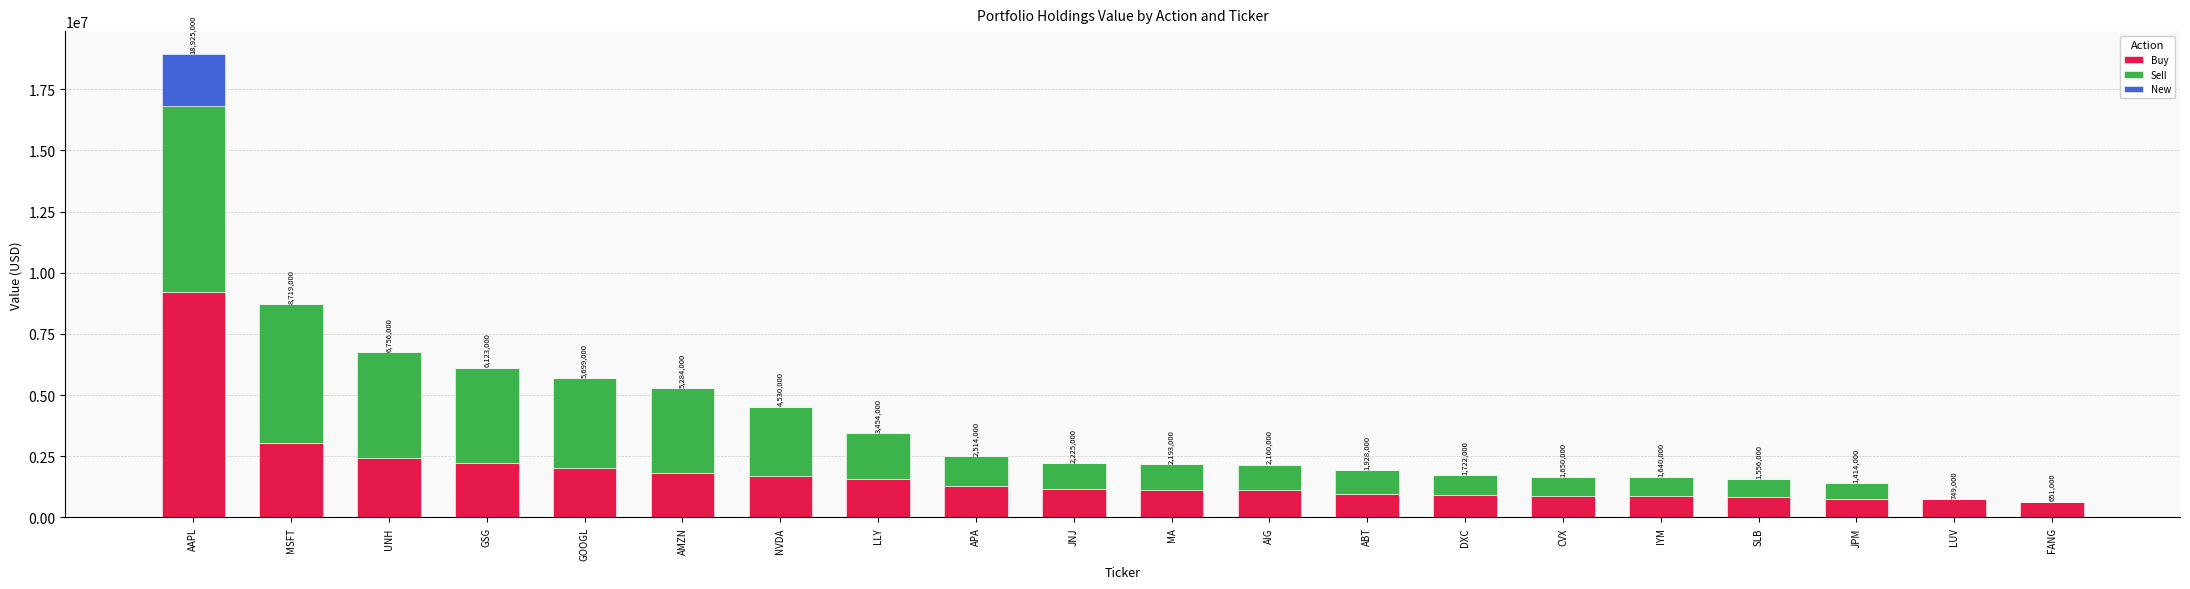

What is the sum of the Buy values at JPM and JNJ?

1929000